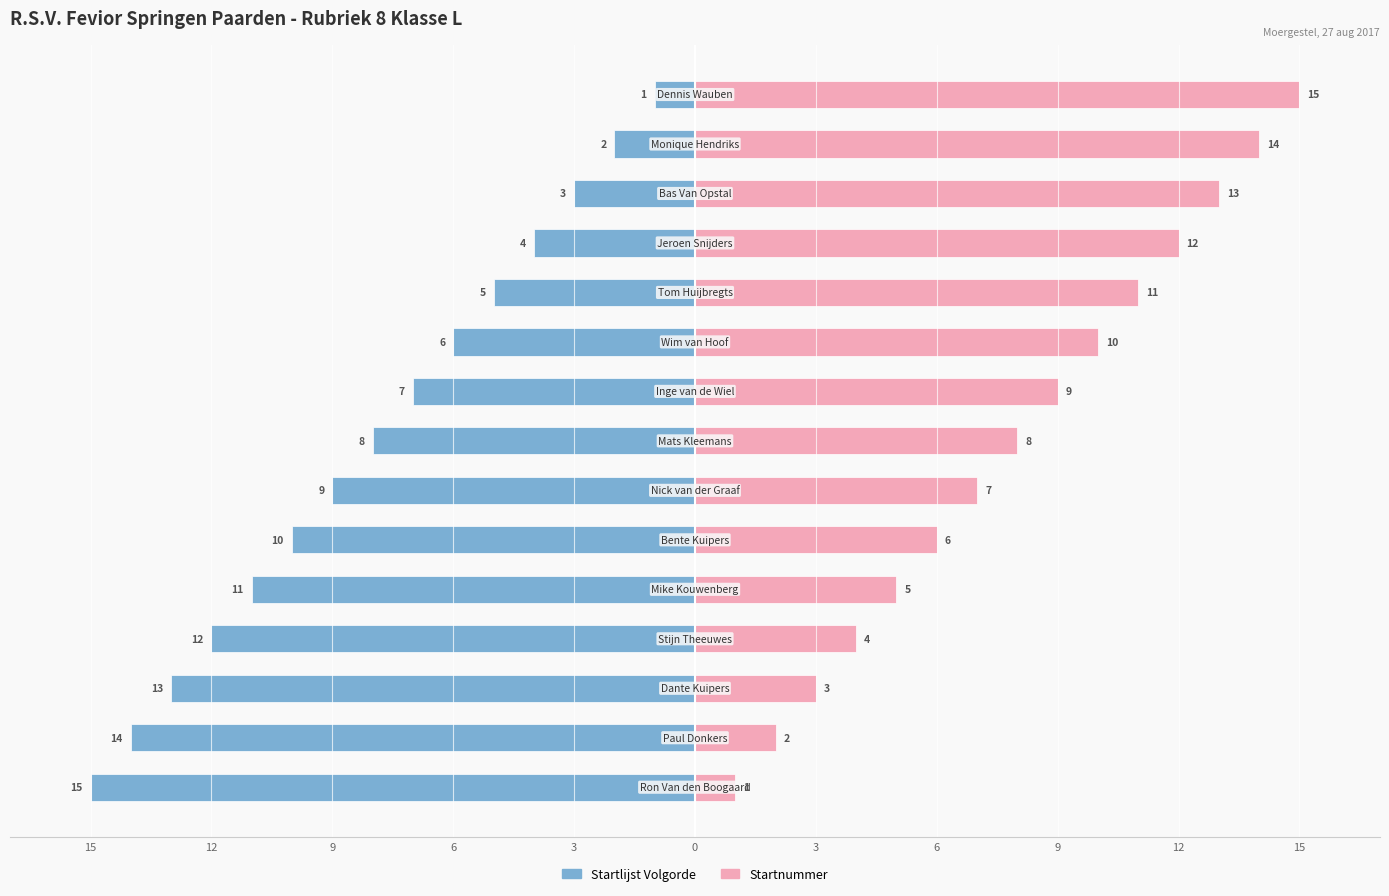

Does the chart contain stacked bars?

No